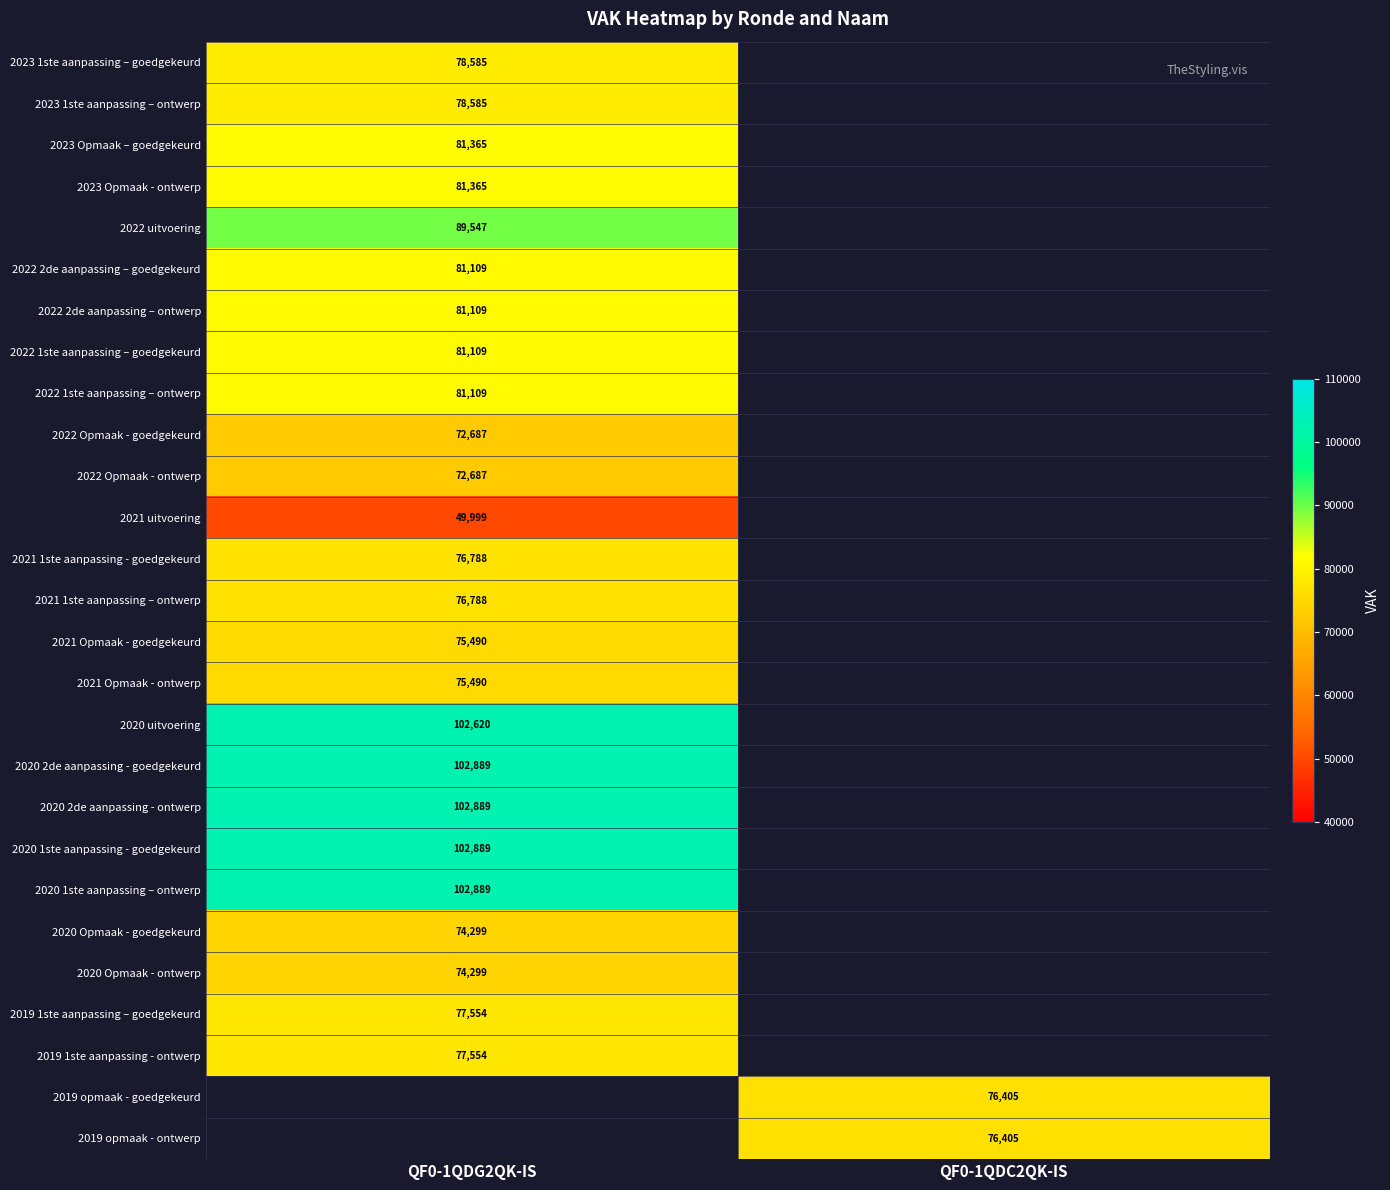

True or false: 2019 opmaak - goedgekeurd has a value of 17841 at QF0-1QDC2QK-IS.

False